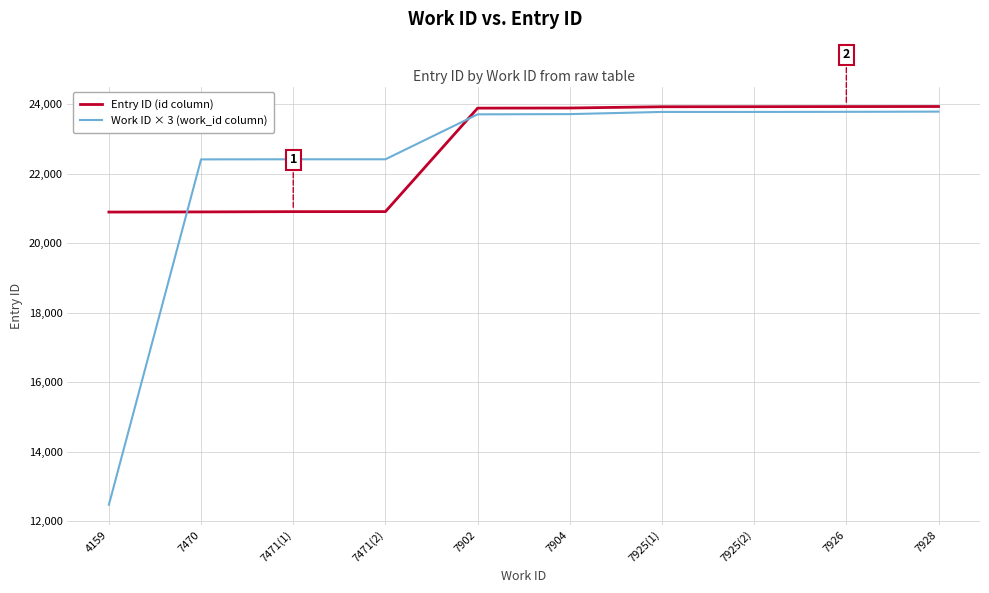

What are all the series names shown in the legend?

Entry ID (id column), Work ID × 3 (work_id column)